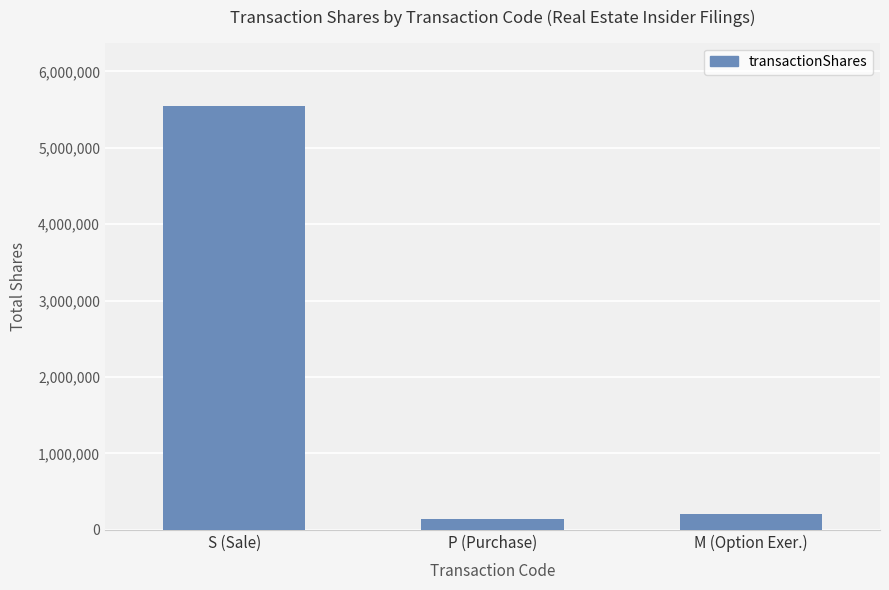

At which category does the chart reach its minimum across all series?

P (Purchase)